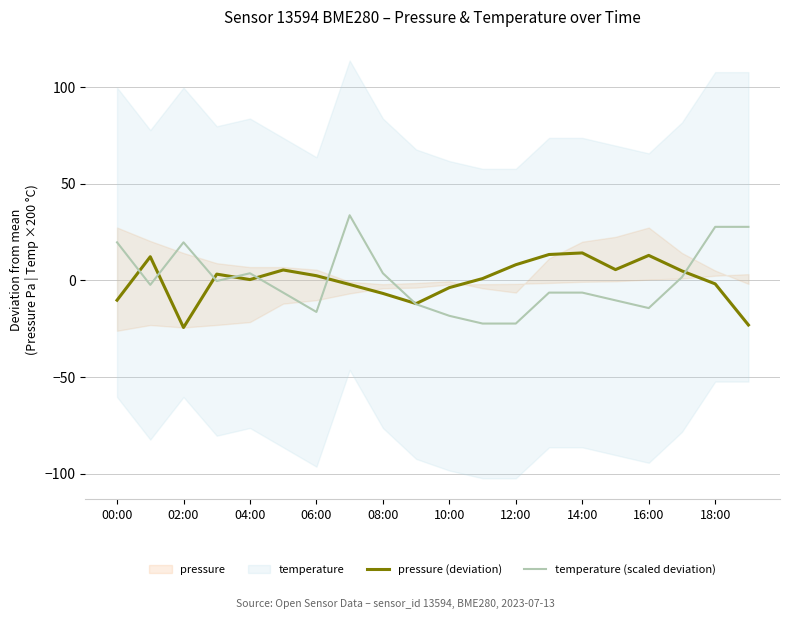

True or false: pressure (deviation) and temperature (scaled deviation) intersect in this chart.

True